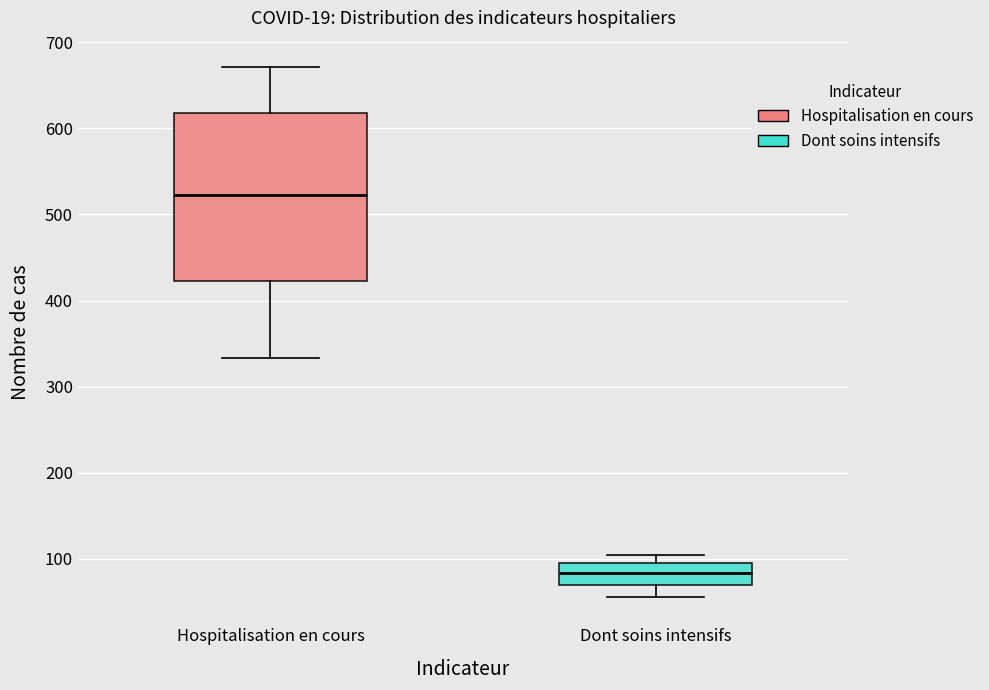

Where does the median line of the box for Hospitalisation en cours sit on the y-axis? The values are not printed on the chart, so give them approximately, as read against the axis.

520